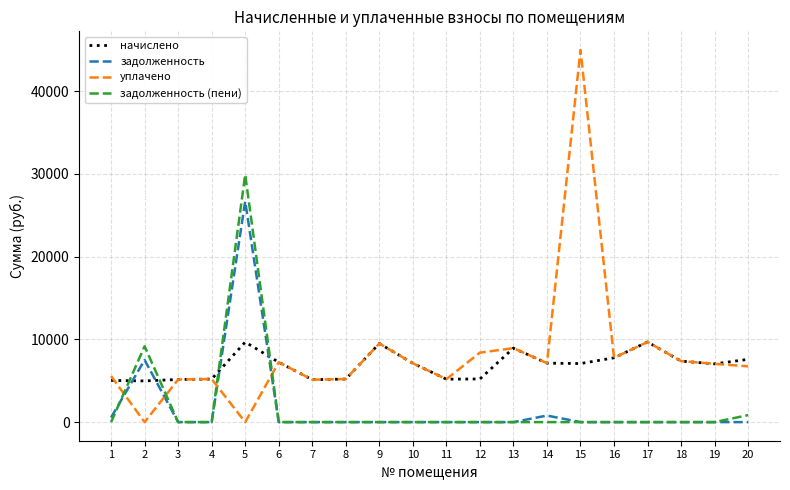

At which category does задолженность (пени) reach its first local peak?

2